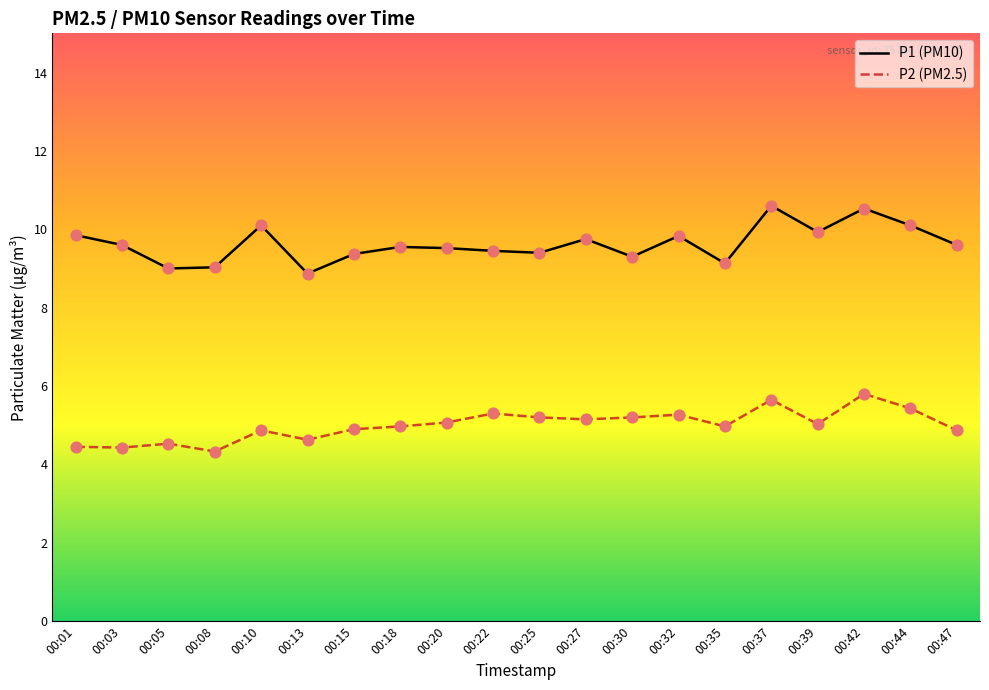

What is the spread (max minus min) of values at 00:35?

4.2